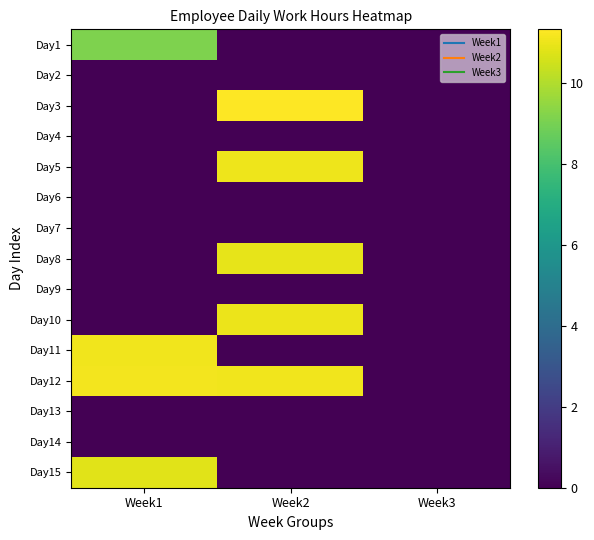

How many series are shown in this chart?

15